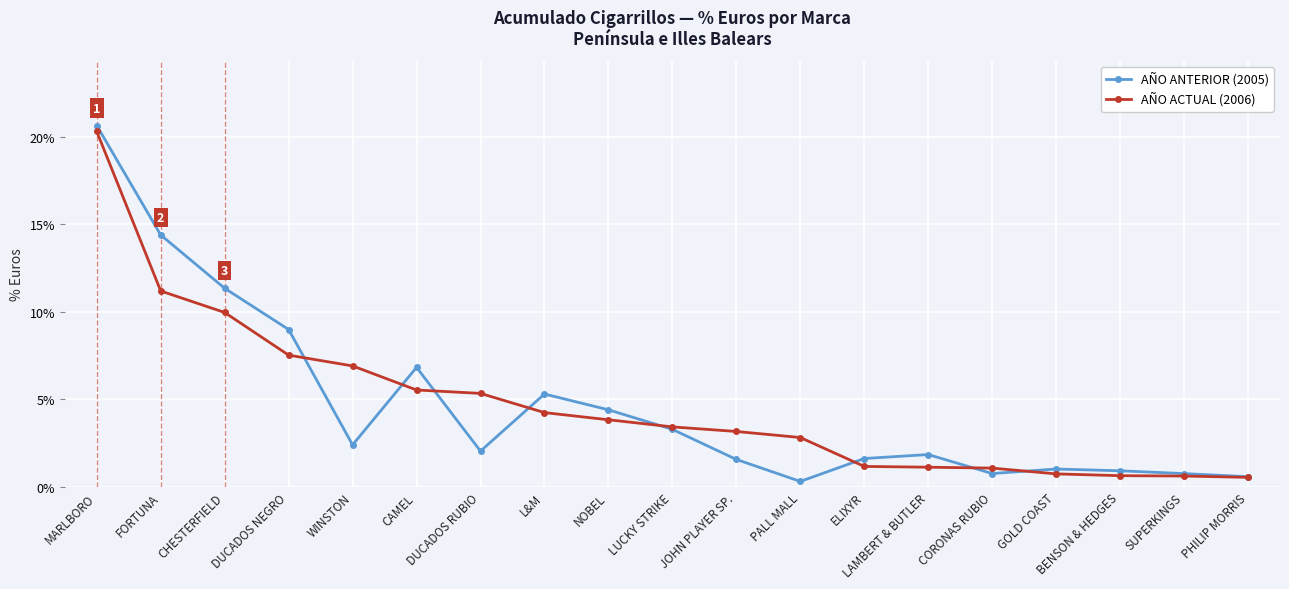

Is this an area chart (filled region under the line)?

No